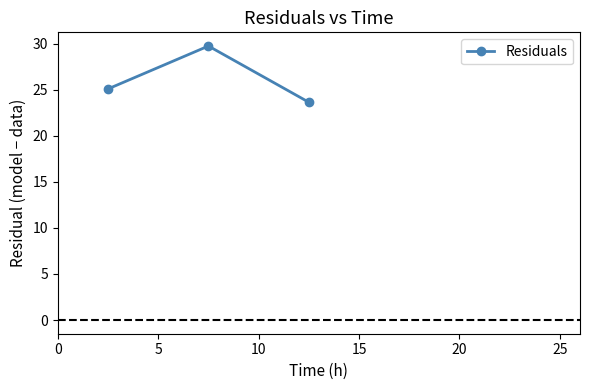

What is the smallest value displayed?

23.6